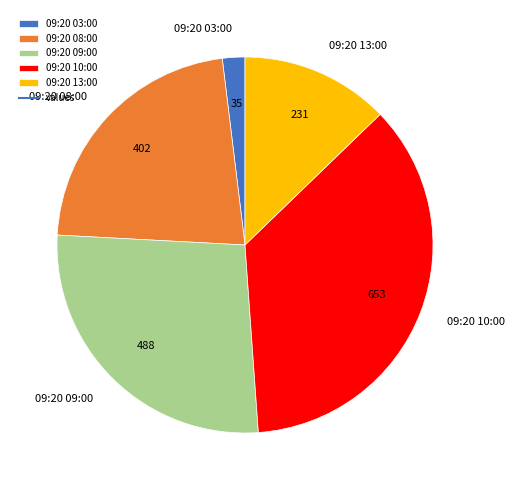

Rank the categories by value from highest to lowest.

09:20 10:00, 09:20 09:00, 09:20 08:00, 09:20 13:00, 09:20 03:00